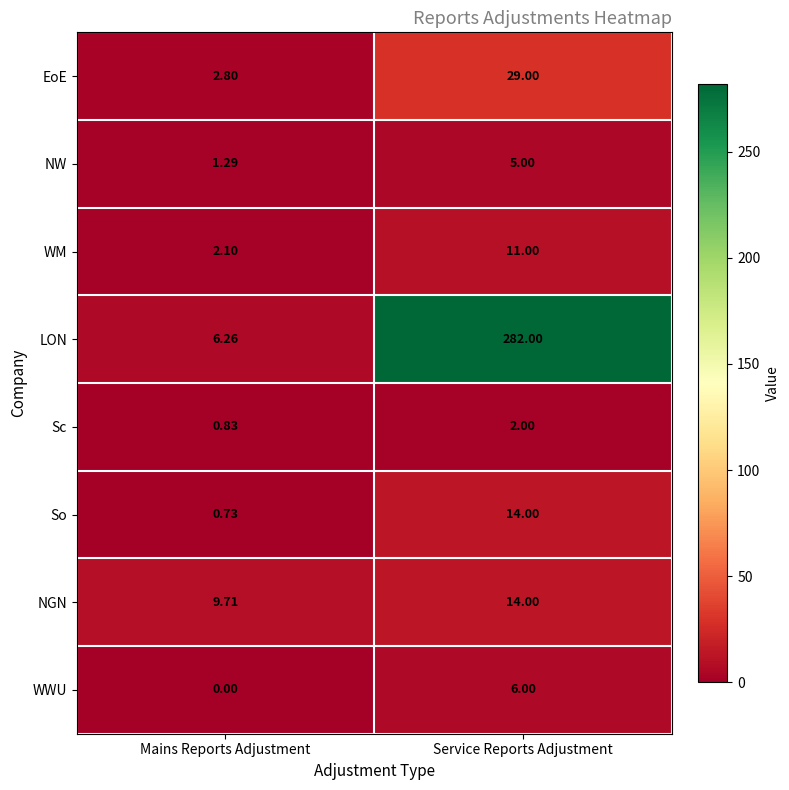

Which series changed the most between Mains Reports Adjustment and Service Reports Adjustment?

LON